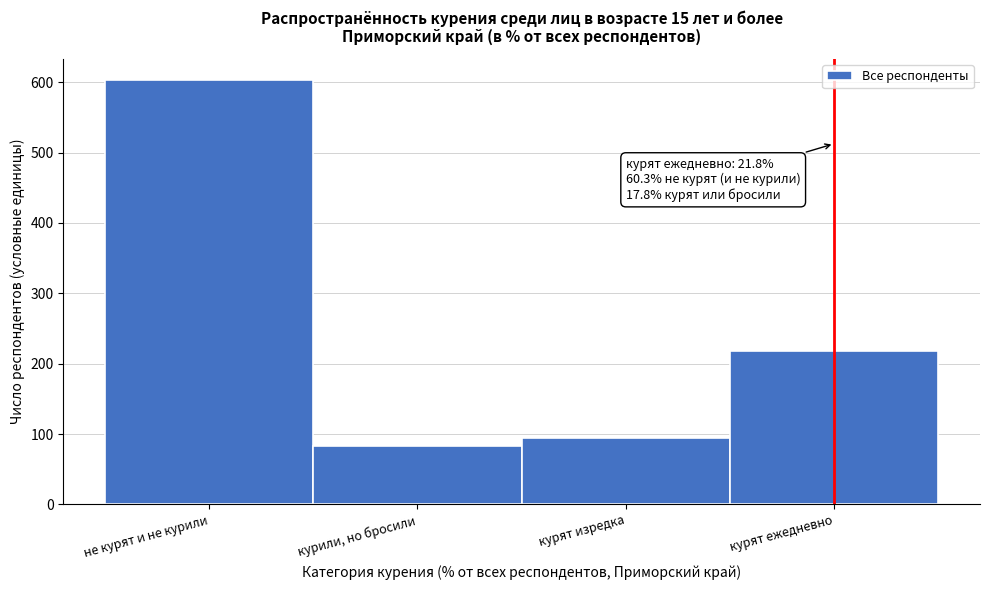

Reading left to right, what are all the values shown in this chart?

не курят и не курили=603	курили, но бросили=83	курят изредка=95	курят ежедневно=218